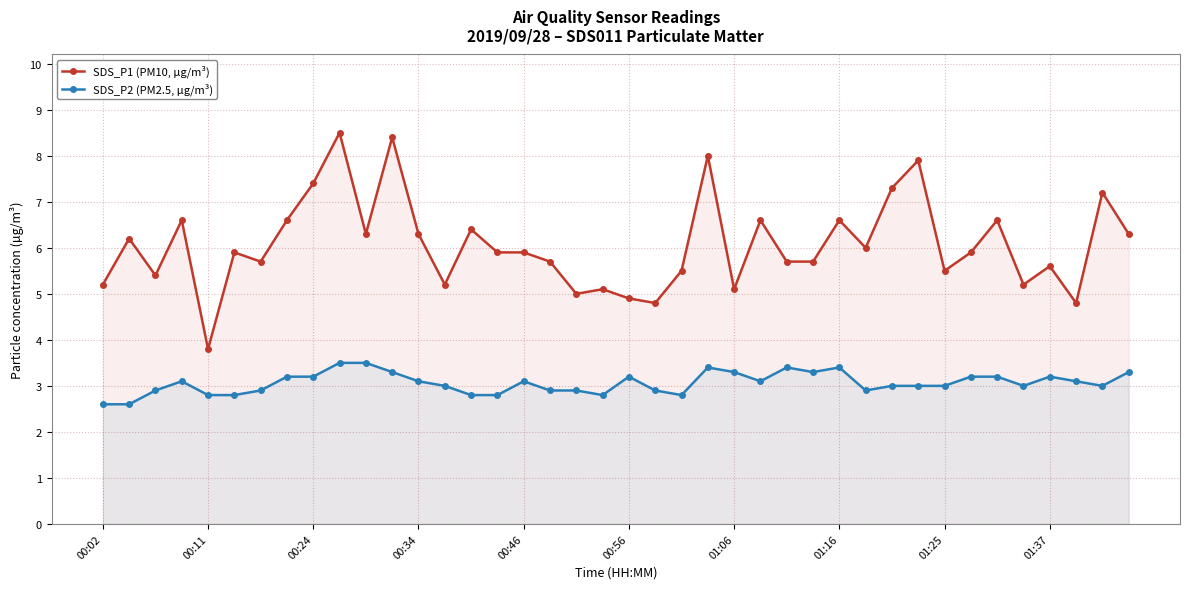

What are all the series names shown in the legend?

SDS_P1 (PM10, µg/m³), SDS_P2 (PM2.5, µg/m³)